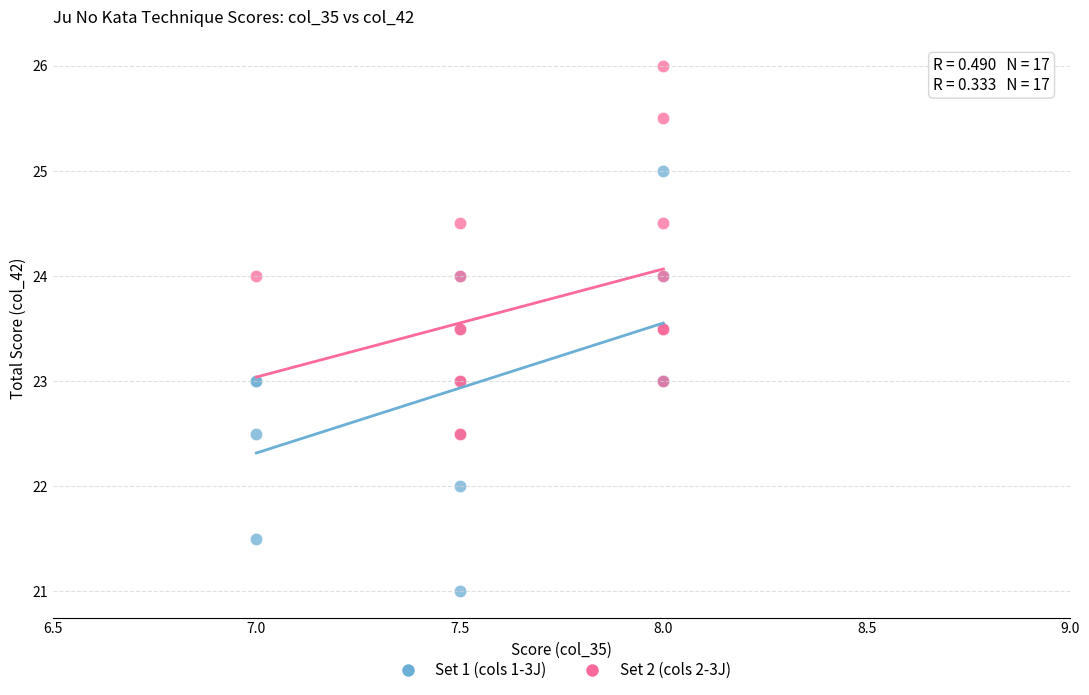

Which series has the largest Y range (max minus min)?

Set 1 (cols 1-3J)